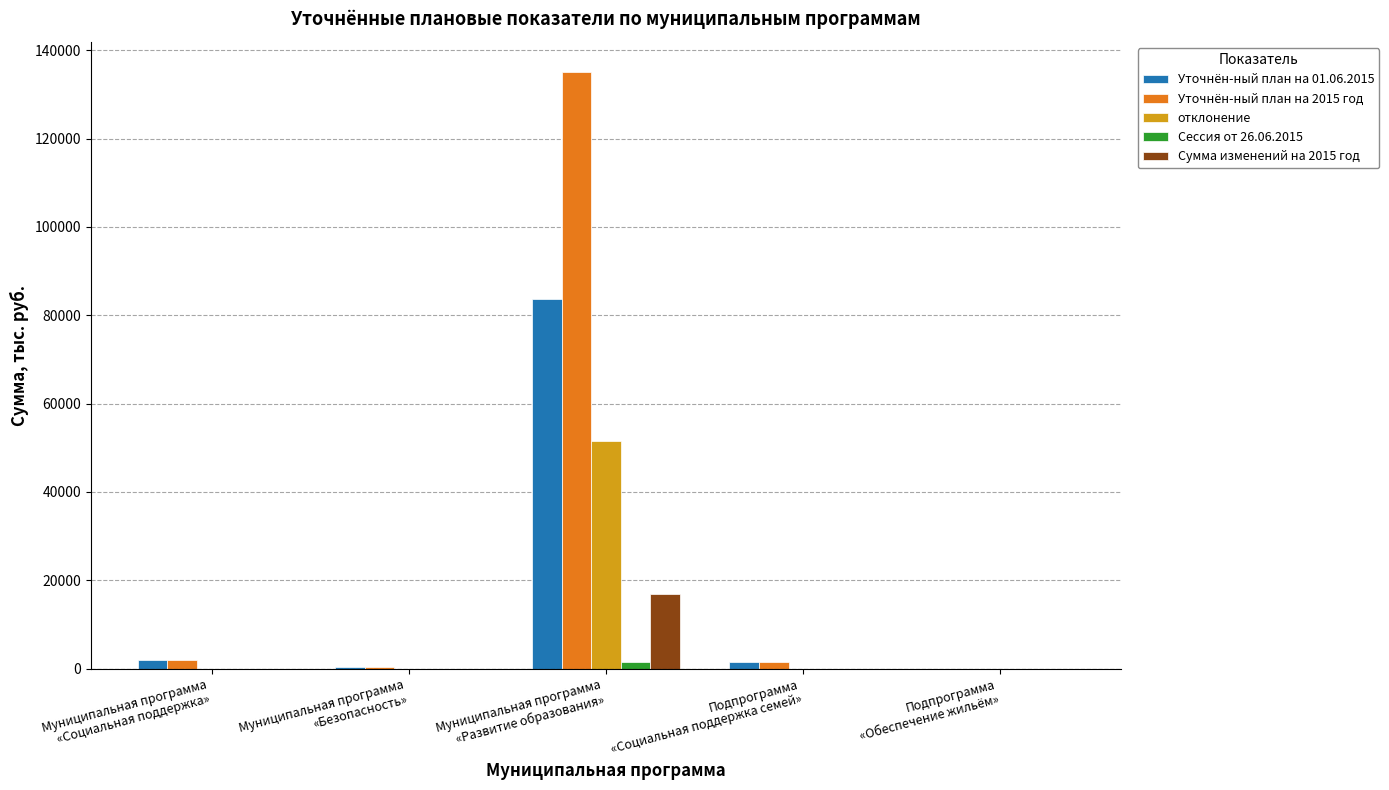

What is the average value of the Сессия от 26.06.2015 series?

291.0